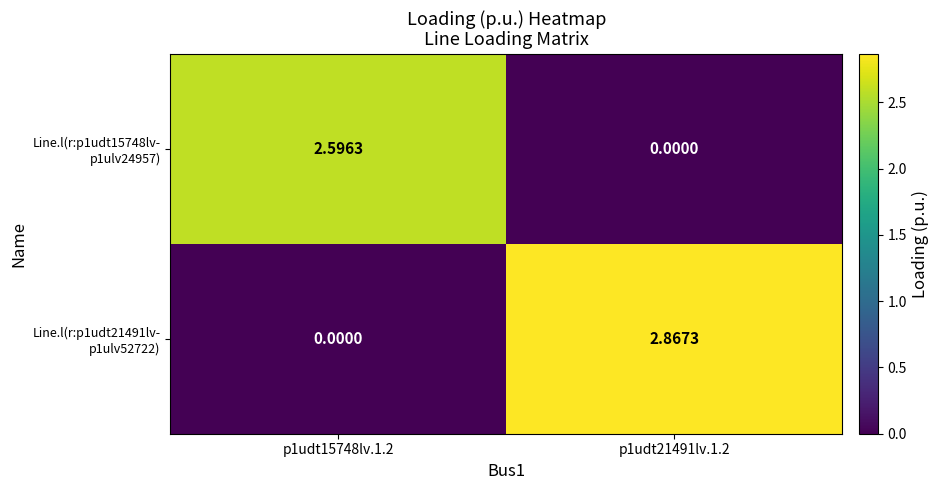

What is the total value across all series at p1udt15748lv.1.2?

2.6